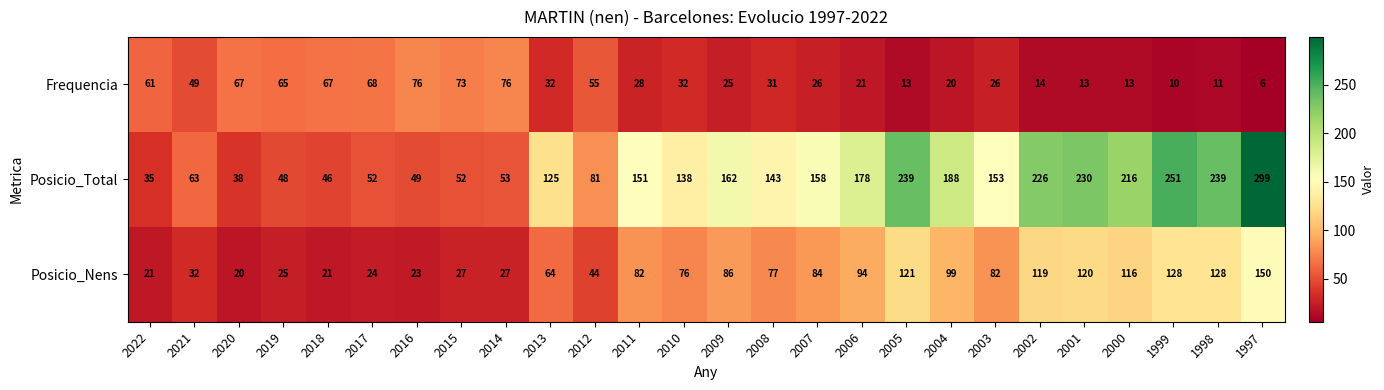

How many data points does each series have?

26